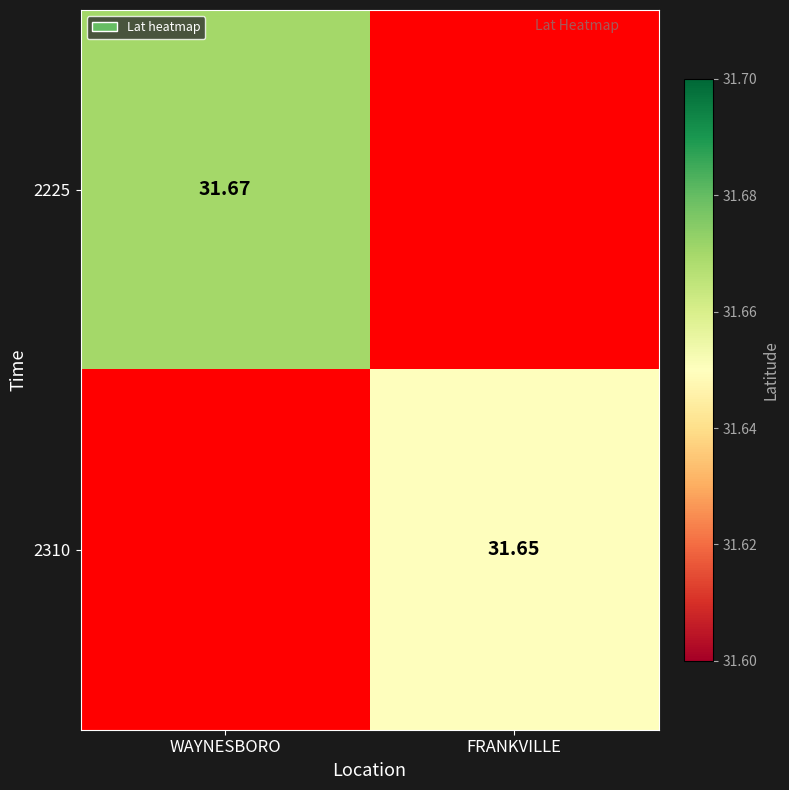

The 2310 series shows 48.1 at FRANKVILLE. True or false?

False